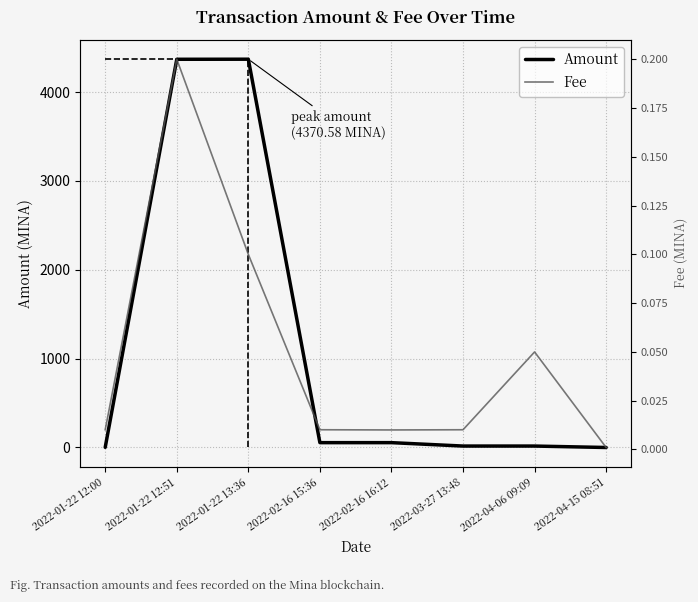

What is the sum of the Fee values at 2022-03-27 13:48 and 2022-01-22 13:36?

0.1